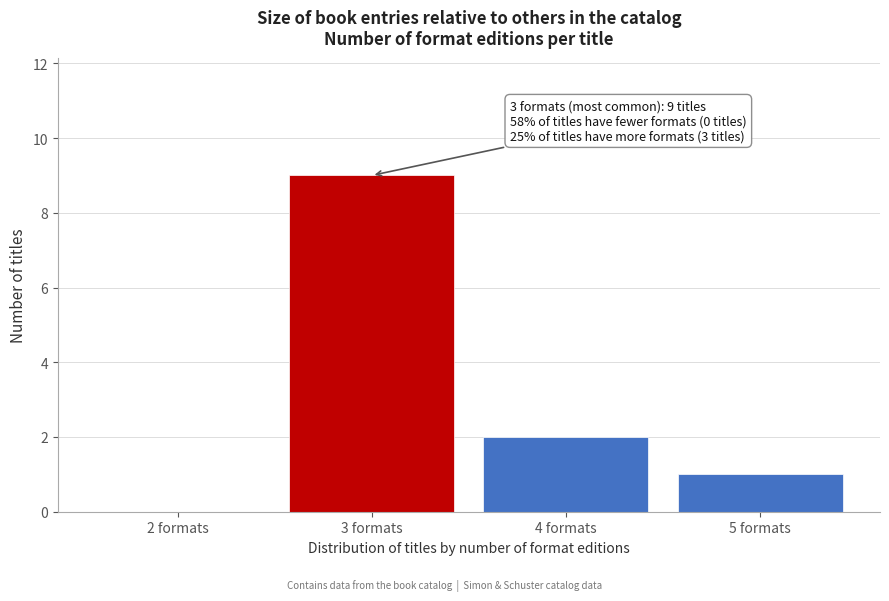

Which range on the x-axis has the tallest bar?

2.5 to 3.5